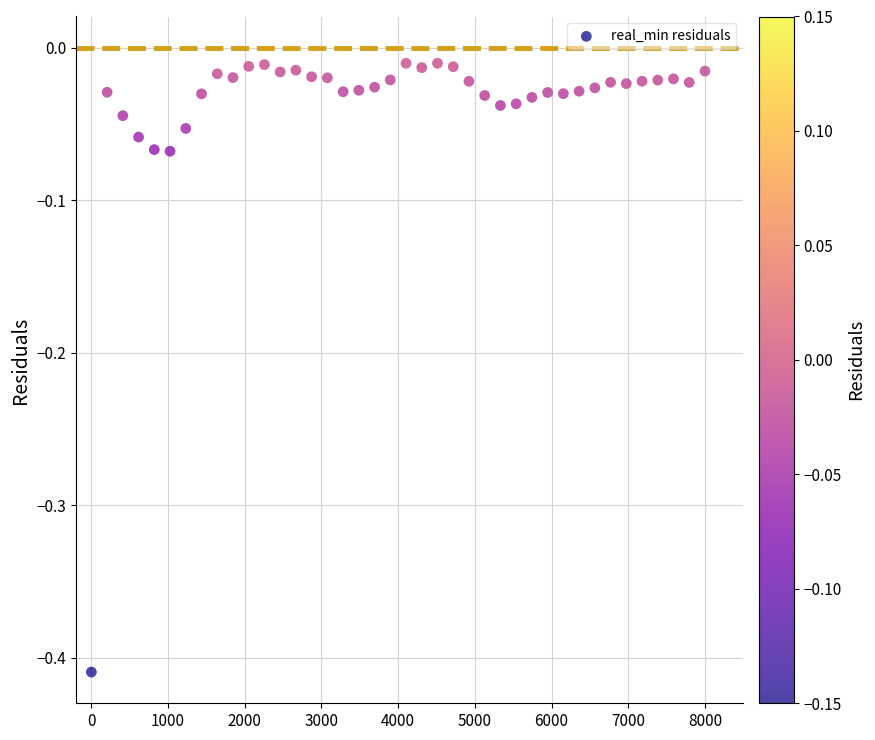

What is the range of Y values (max minus min)?

0.4